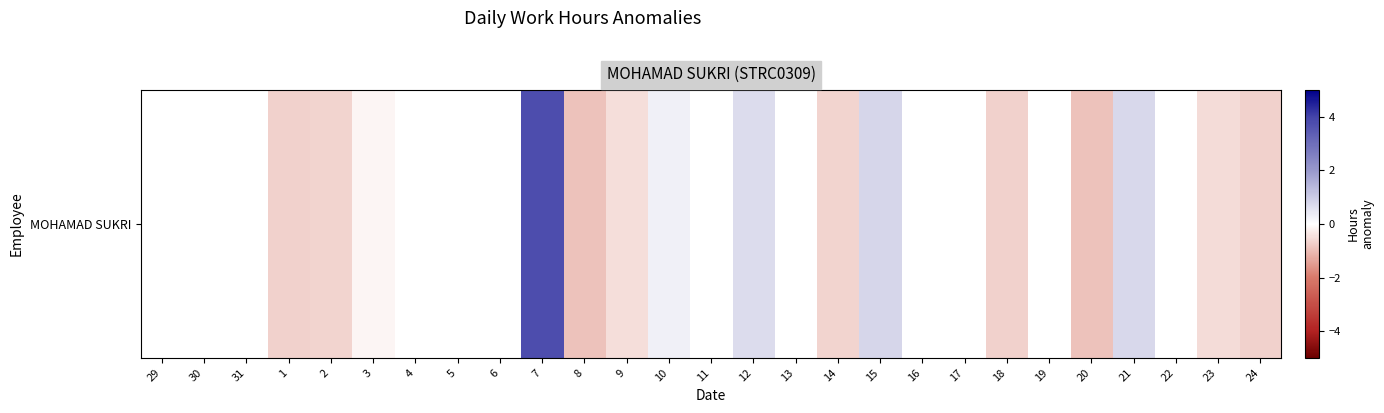

How many values exceed 0?

5